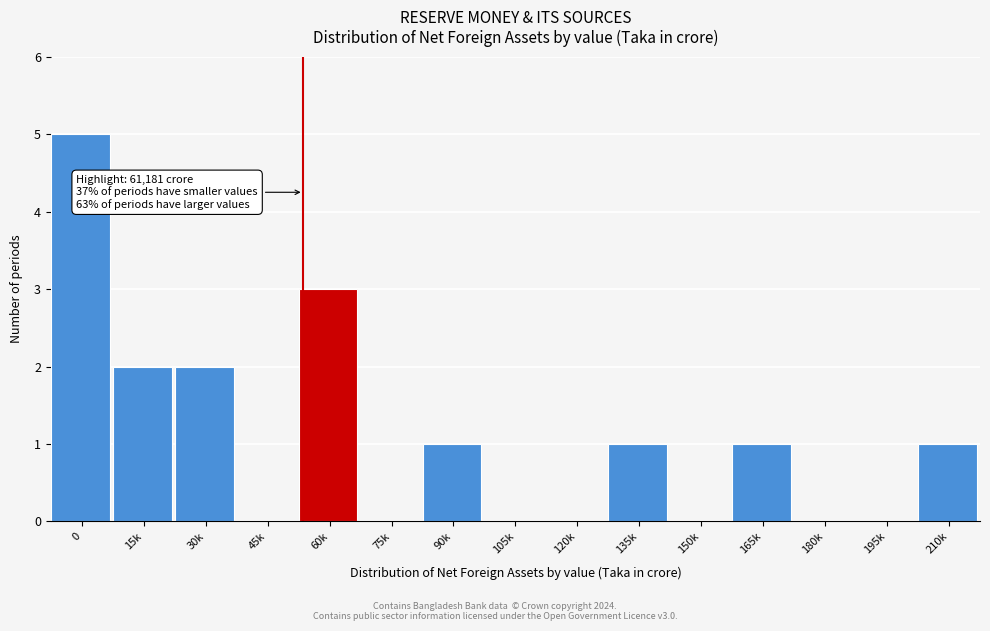

Reading right to left, list all the values displayed in this chart.

210k=1	195k=0	180k=0	165k=1	150k=0	135k=1	120k=0	105k=0	90k=1	75k=0	60k=3	45k=0	30k=2	15k=2	0=5